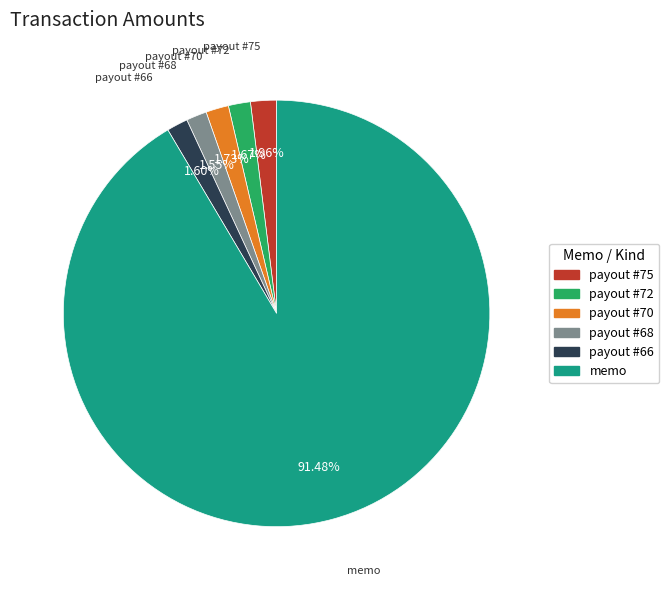

Does any single category account for the majority?

Yes